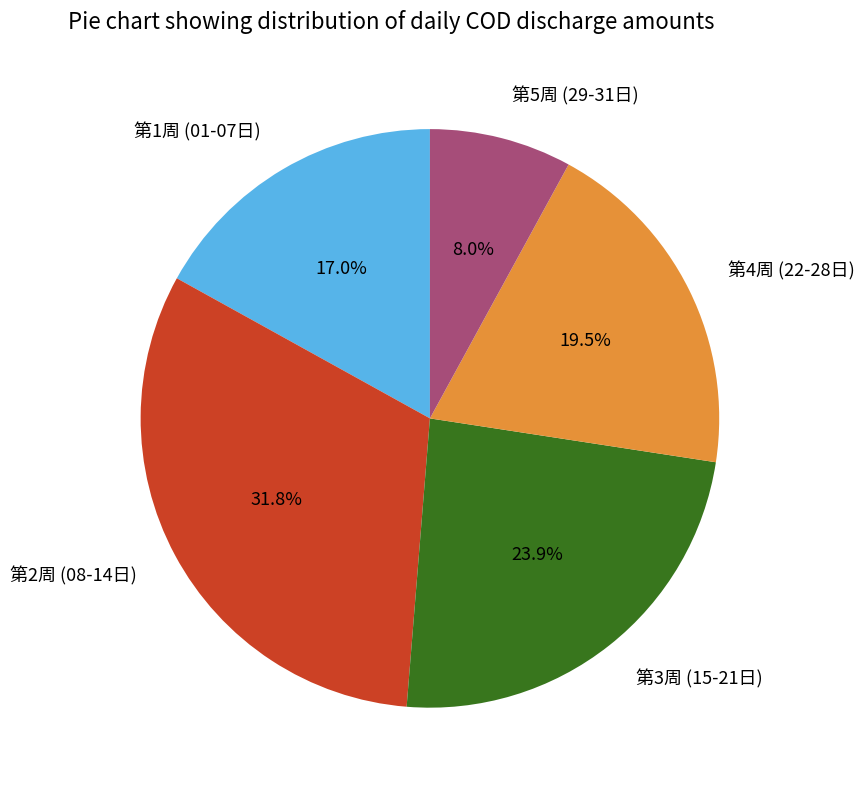

To the nearest percent, what is the difference between the largest and smallest slice percentages?

24%